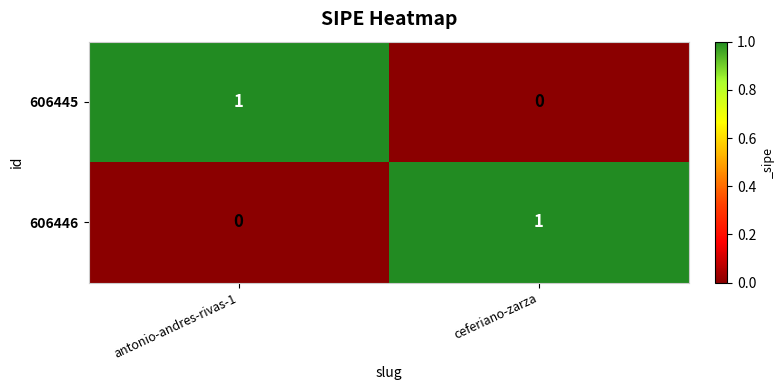

What is the maximum value shown in the chart?

1